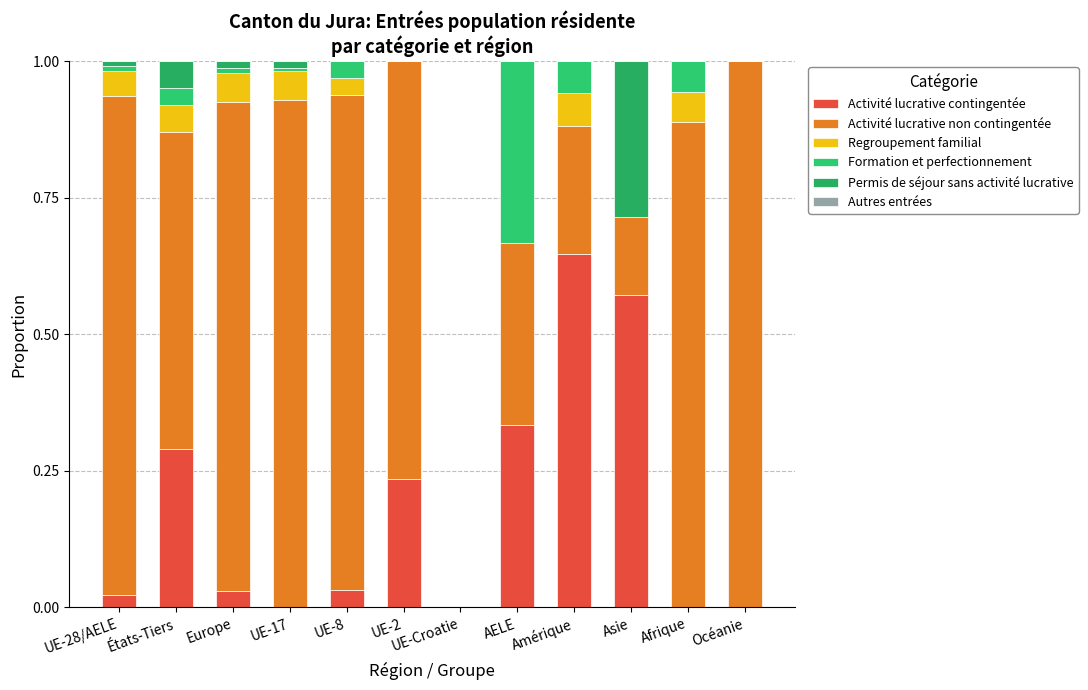

Are the bars grouped side by side (vs. stacked)?

No